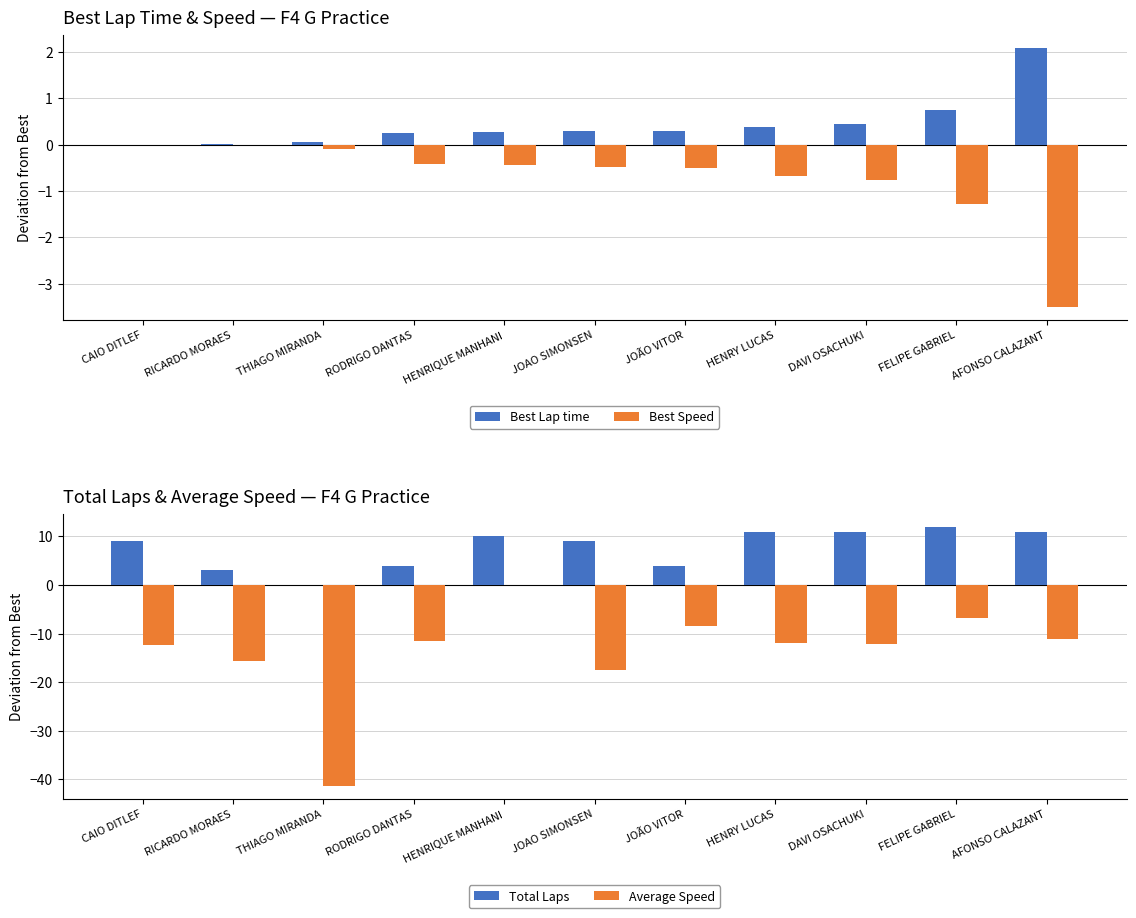

How many values in the Best Speed series are below 0?

10